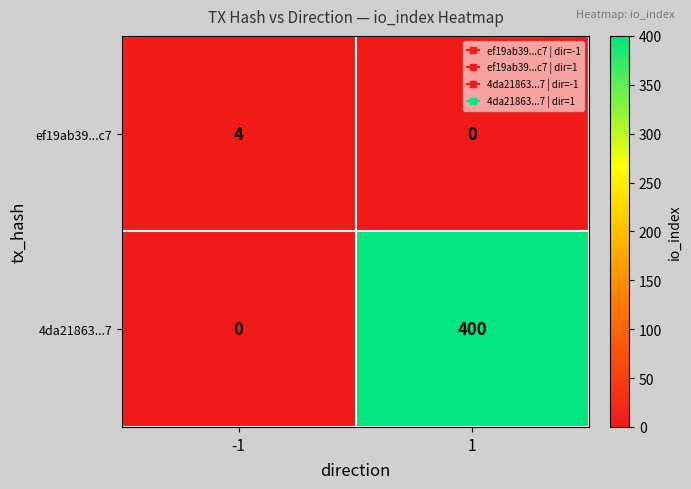

At how many categories does at least one series exceed 395?

1